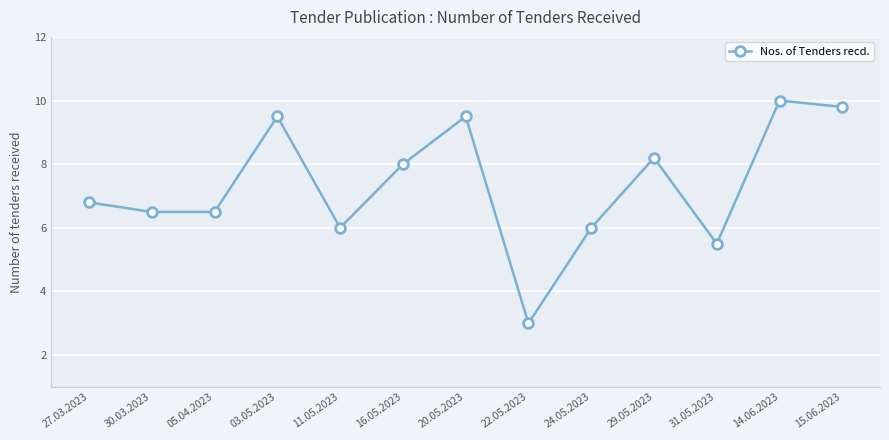

Reading left to right, extract all data points from this chart.

27.03.2023=6.8	30.03.2023=6.5	05.04.2023=6.5	03.05.2023=9.5	11.05.2023=6.0	16.05.2023=8.0	20.05.2023=9.5	22.05.2023=3.0	24.05.2023=6.0	29.05.2023=8.2	31.05.2023=5.5	14.06.2023=10.0	15.06.2023=9.8